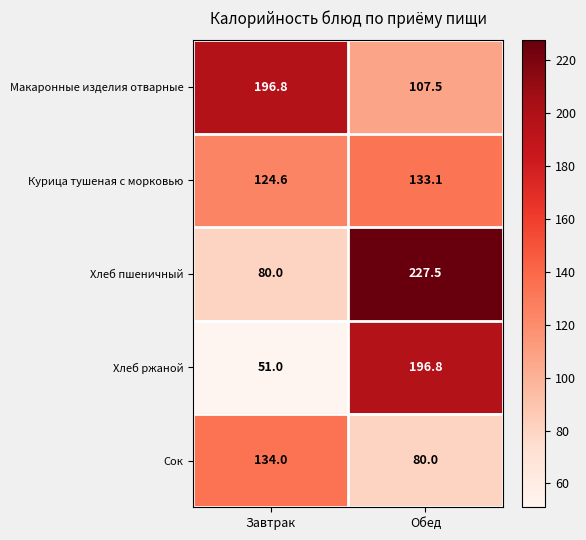

At which label is Макаронные изделия отварные closest to 152?

Обед